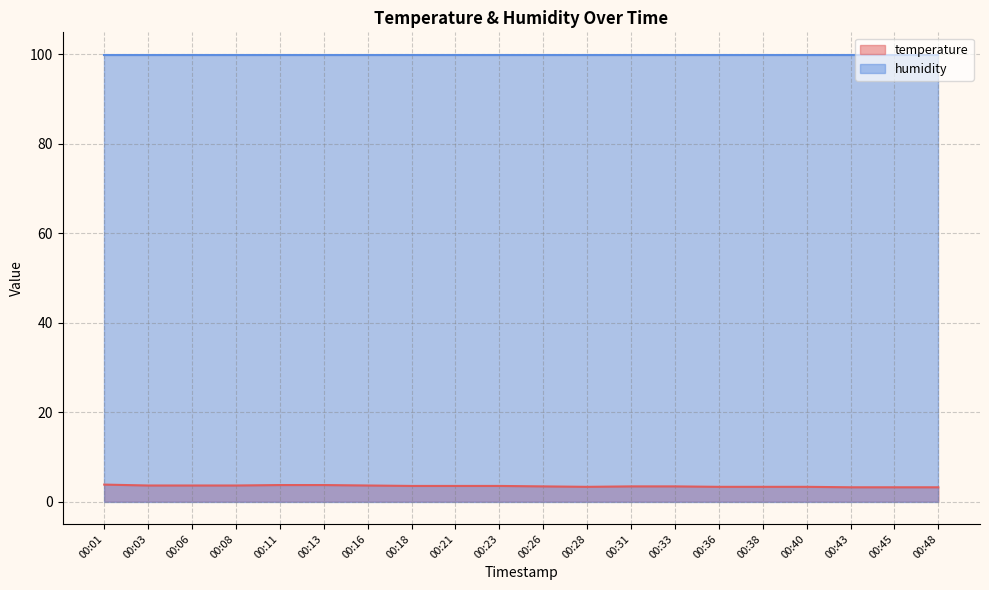

How many points are lower than both their immediate neighbors (excluding endpoints)?

1